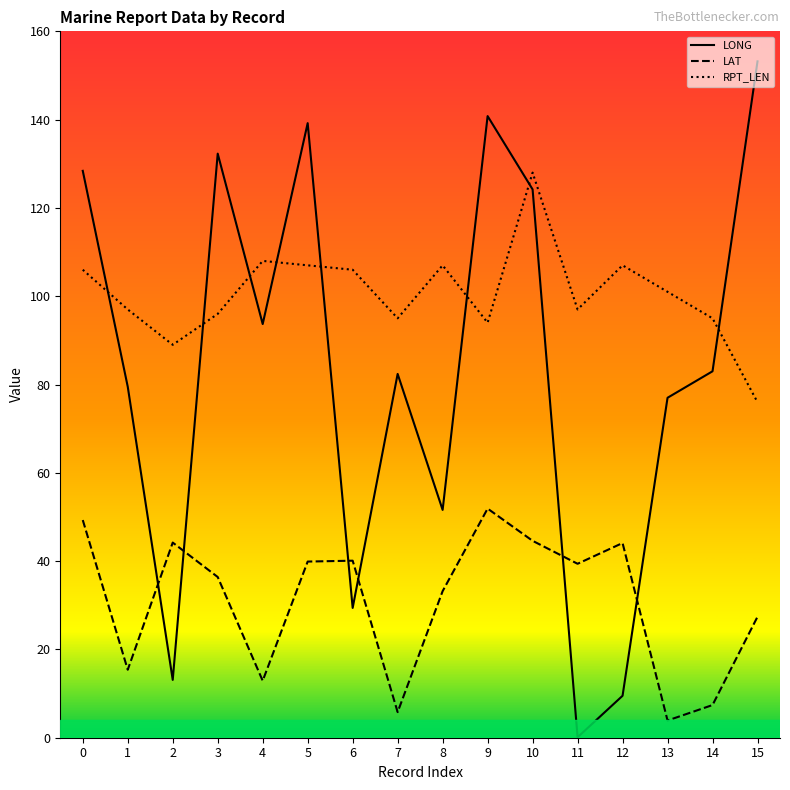

Reading left to right, transcribe all the data shown in this chart.

LONG: 128.4	79.5	13.1	132.3	93.7	139.2	29.4	82.4	51.6	140.8	124.2	0.1	9.5	77.0	83.0	153.2
LAT: 49.3	15.4	44.2	36.4	12.9	39.9	40.1	5.8	33.2	51.9	44.6	39.4	44.1	3.9	7.4	27.4
RPT_LEN: 106.0	97.0	89.0	96.0	108.0	107.0	106.0	95.0	107.0	94.0	128.0	97.0	107.0	101.0	95.0	76.0